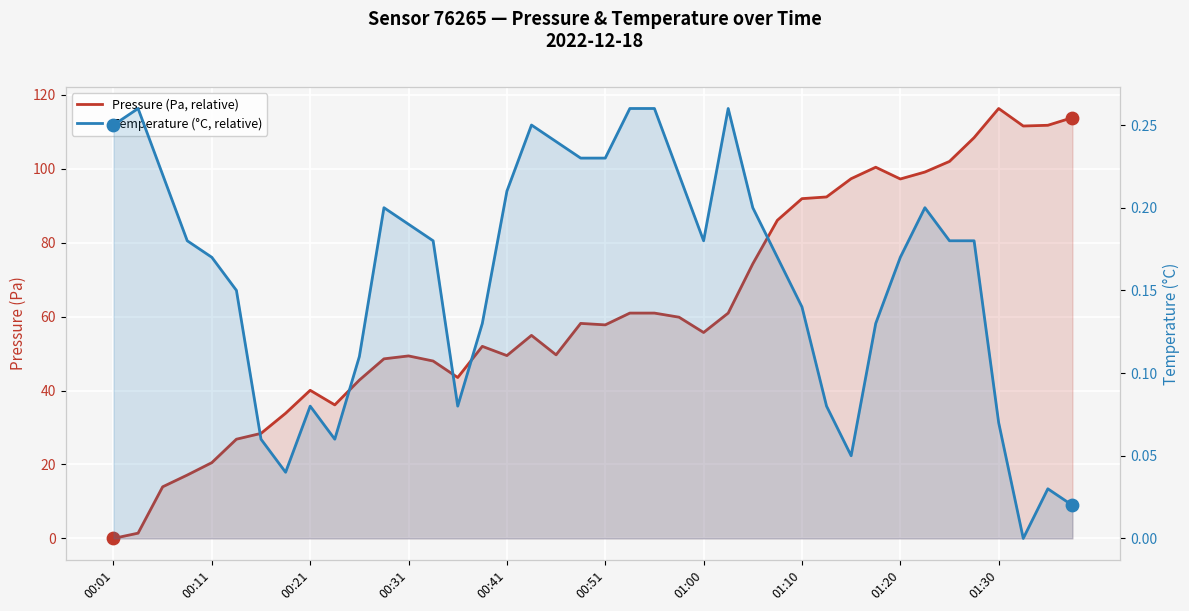

Which series reaches the maximum Y coordinate?

Pressure (Pa, relative)